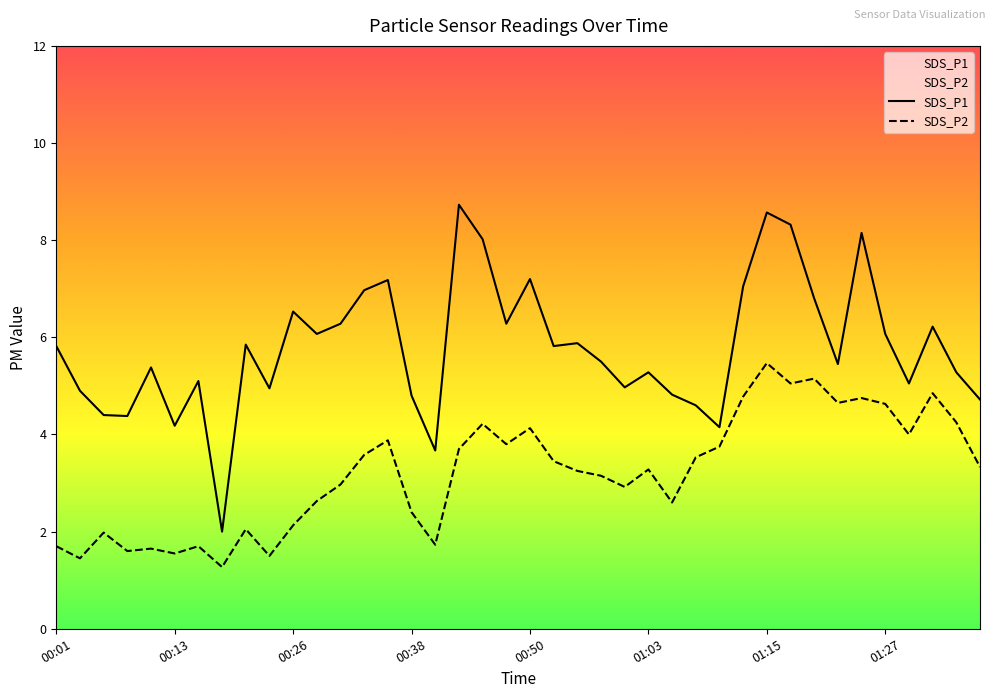

What is the minimum value shown in the chart?

1.3